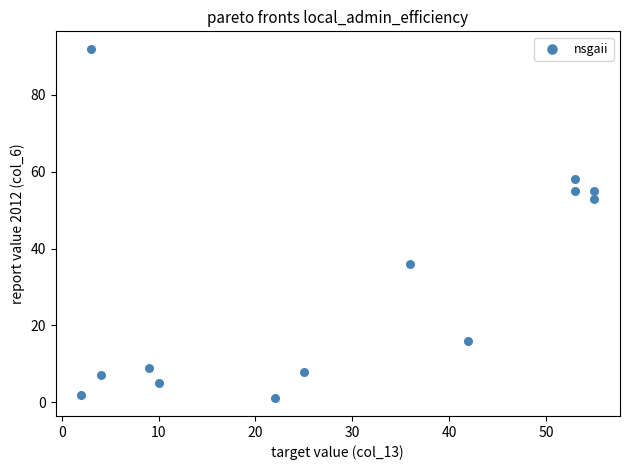

What Y value in the scatter plot is closest to 46?

53